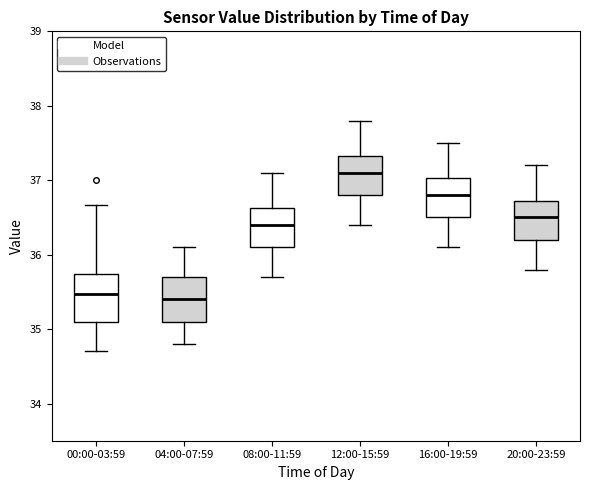

Reading left to right, read every box against the y-axis: the position of its median line, the range the box covers, and the ends of its whiskers. The values are not printed on the chart, so give them approximately, as read against the axis.

00:00-03:59: median 35.5, box 35.1 to 35.7, whiskers 34.7 to 36.7
04:00-07:59: median 35.4, box 35.1 to 35.7, whiskers 34.8 to 36.1
08:00-11:59: median 36.4, box 36.1 to 36.6, whiskers 35.7 to 37.1
12:00-15:59: median 37.1, box 36.8 to 37.3, whiskers 36.4 to 37.8
16:00-19:59: median 36.8, box 36.5 to 37.0, whiskers 36.1 to 37.5
20:00-23:59: median 36.5, box 36.2 to 36.7, whiskers 35.8 to 37.2